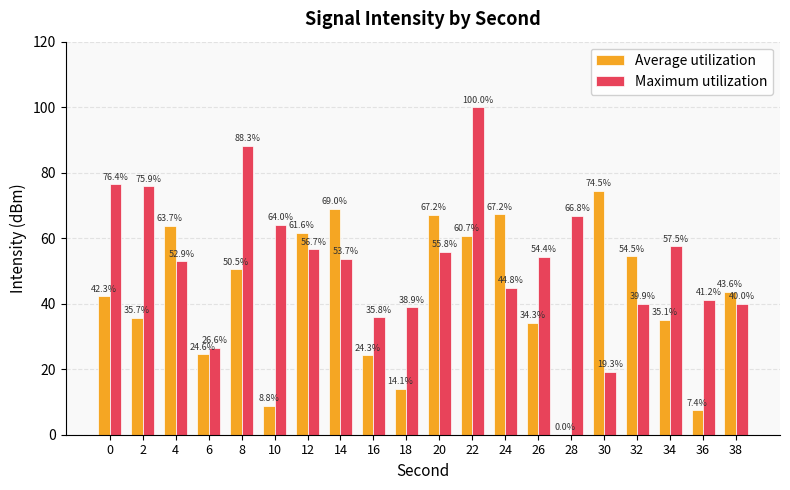

Is it true that Average utilization equals 43.6 at 38?

True